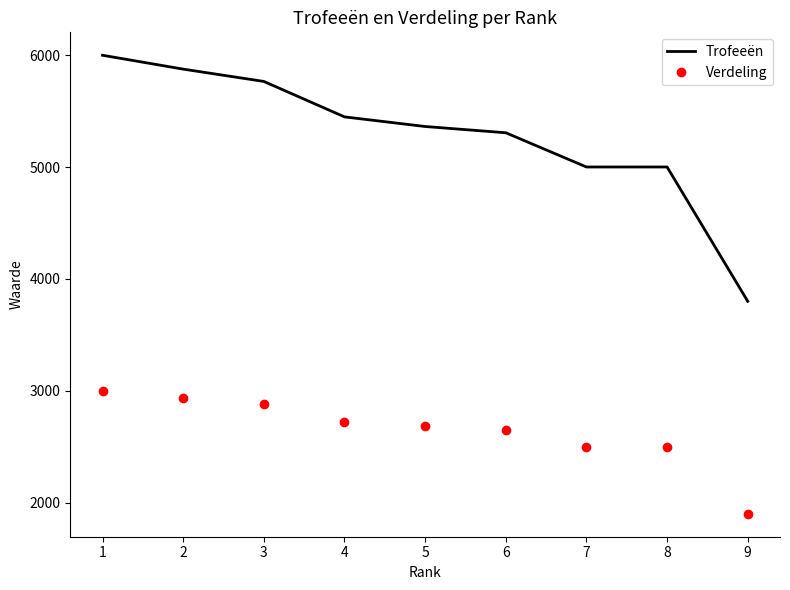

True or false: Verdeling has more than 2 interior local peaks.

False